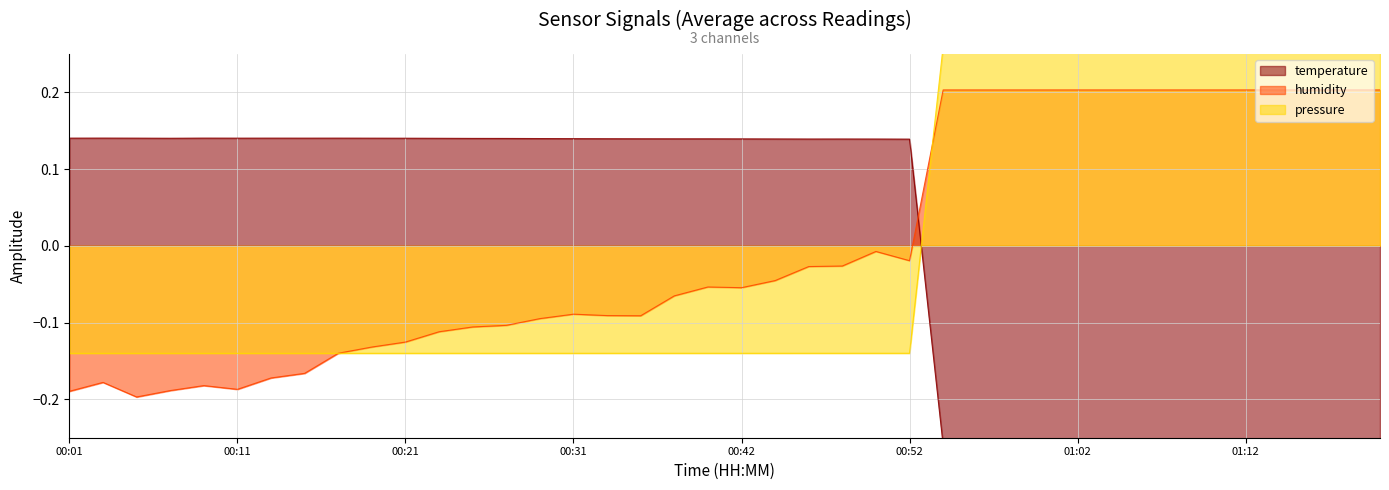

True or false: temperature has more than 2 interior local peaks.

True